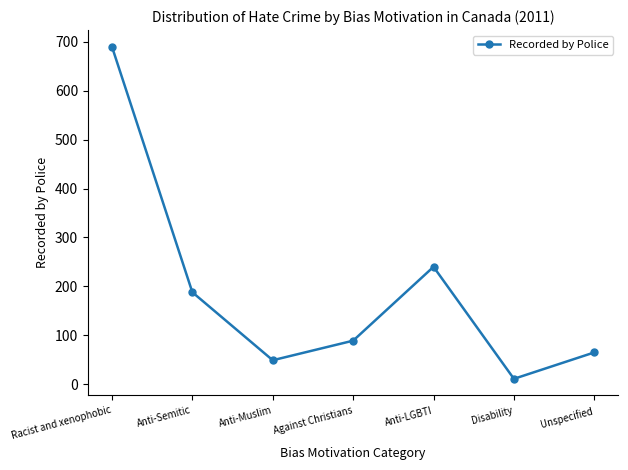

What is the difference between the maximum and second lowest values?

641